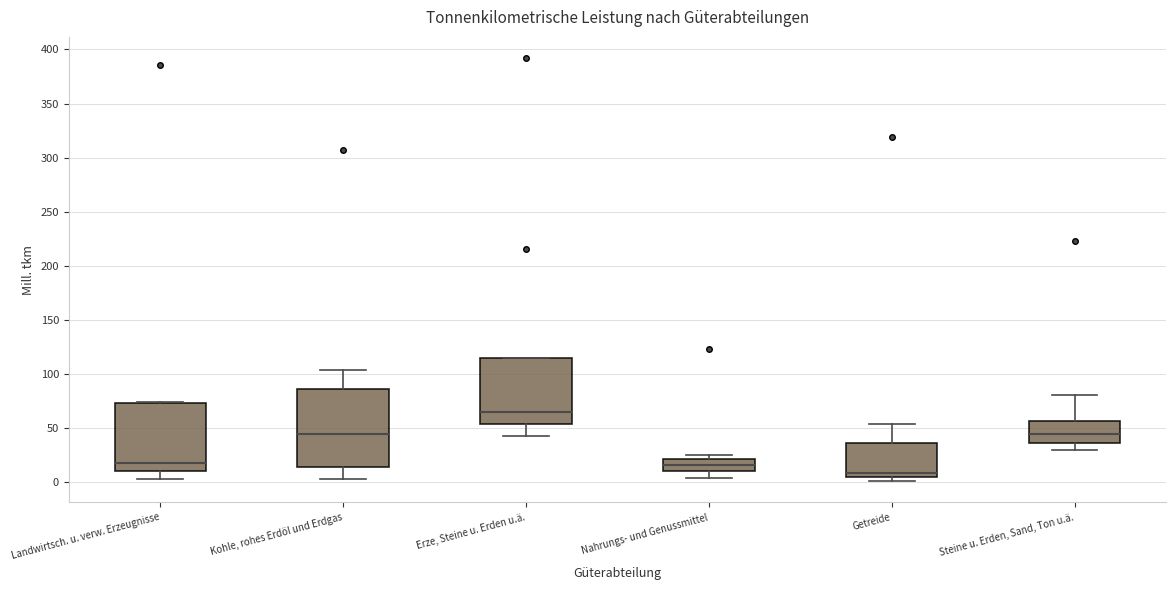

Which box is the tallest, from its lower edge to its upper edge?

Kohle, rohes Erdöl und Erdgas